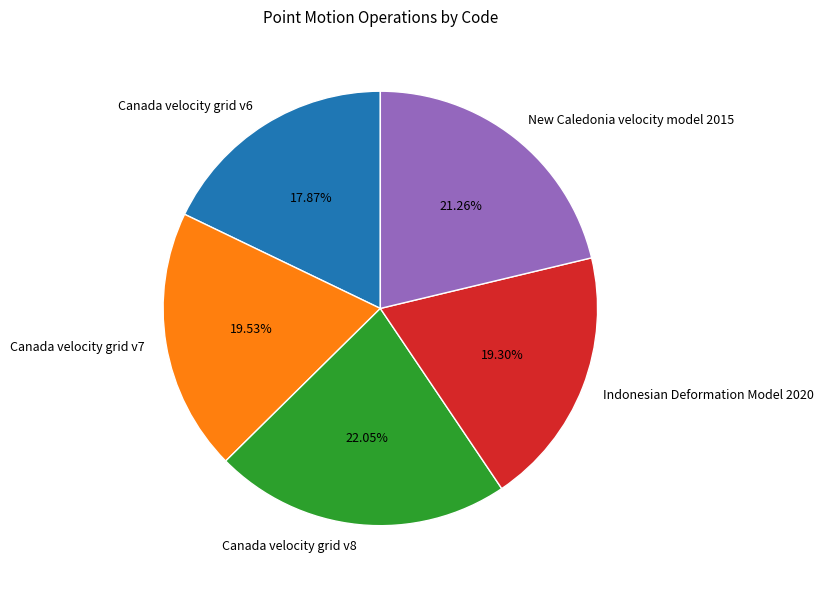

Which has a higher value, Canada velocity grid v7 or New Caledonia velocity model 2015?

New Caledonia velocity model 2015